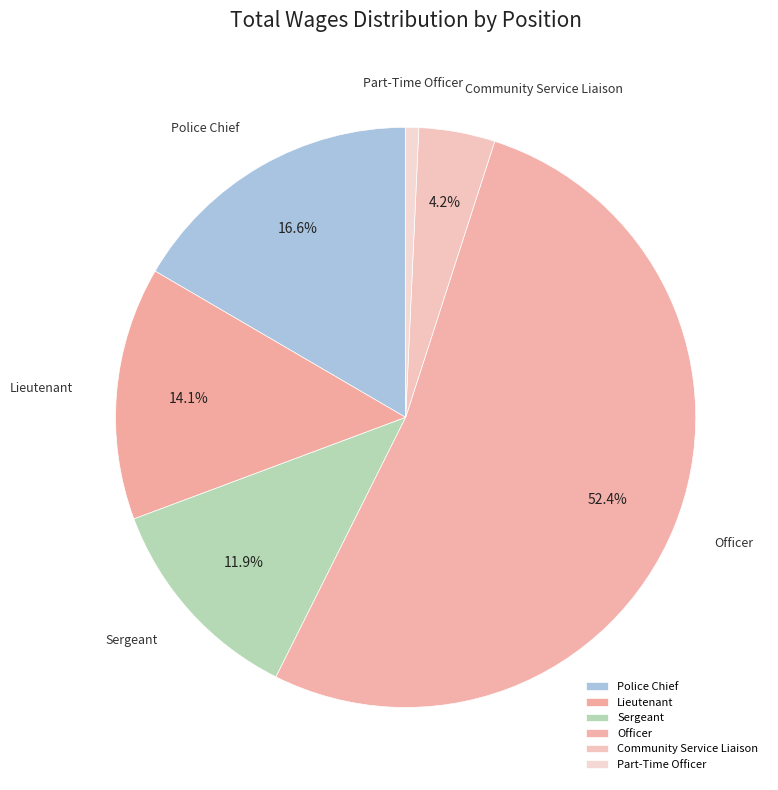

Which category has the smallest portion of the pie?

Part-Time Officer